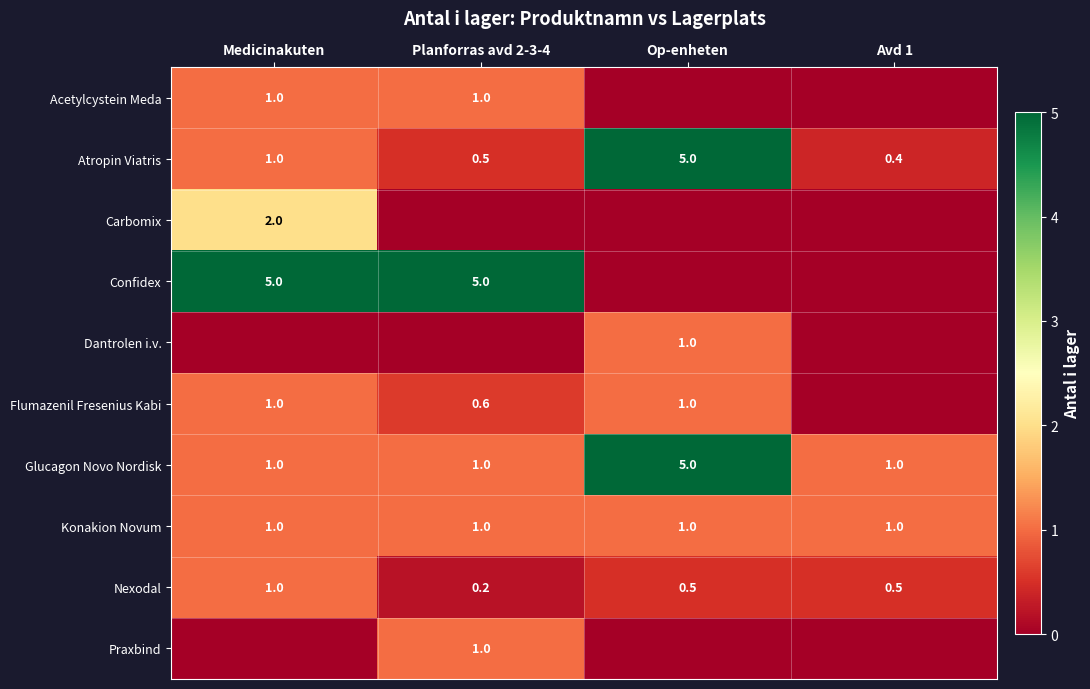

Read the Nexodal value at Medicinakuten.

1.0